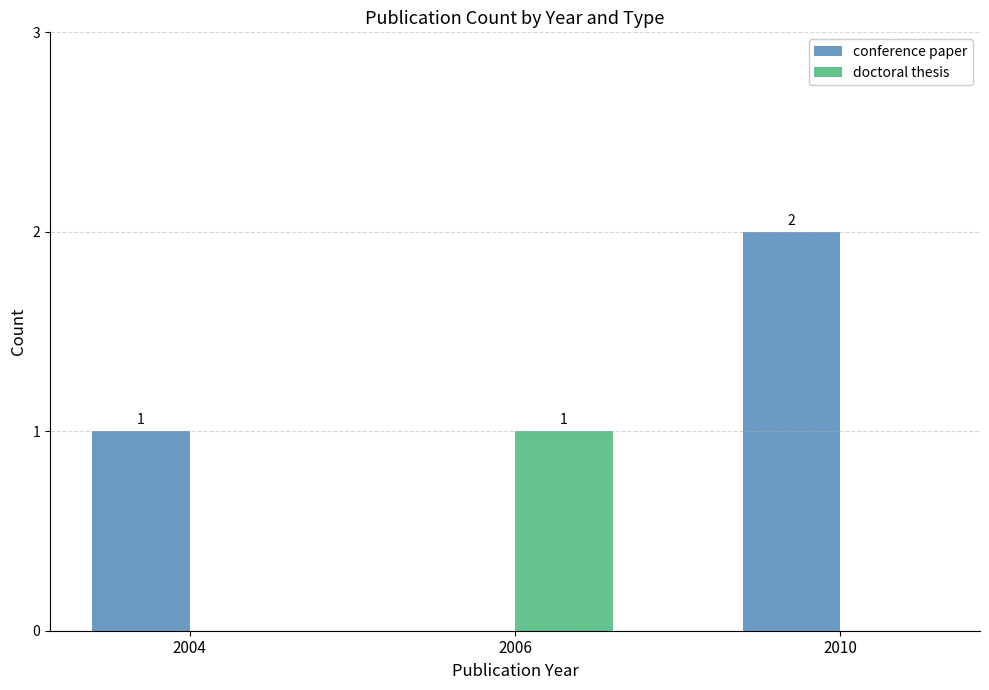

Which series has the largest total across all categories?

conference paper